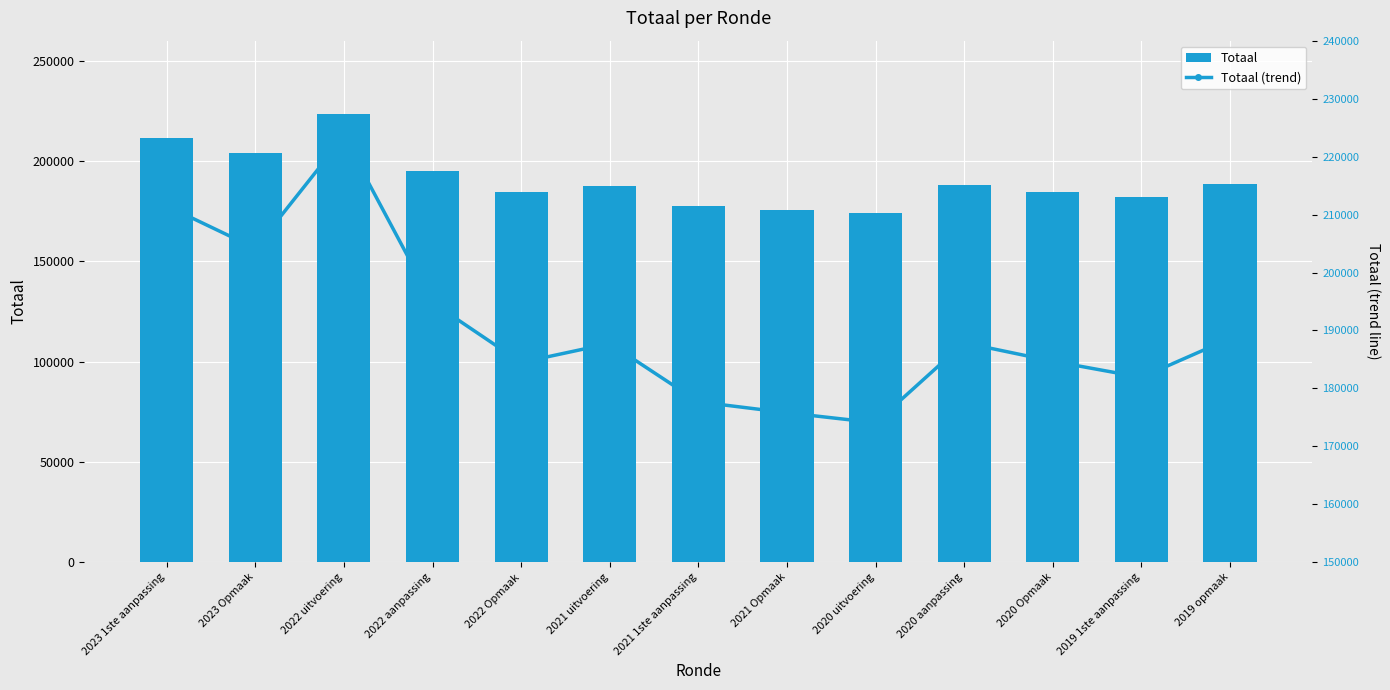

Which label corresponds to the smallest value in the chart?

2020 uitvoering